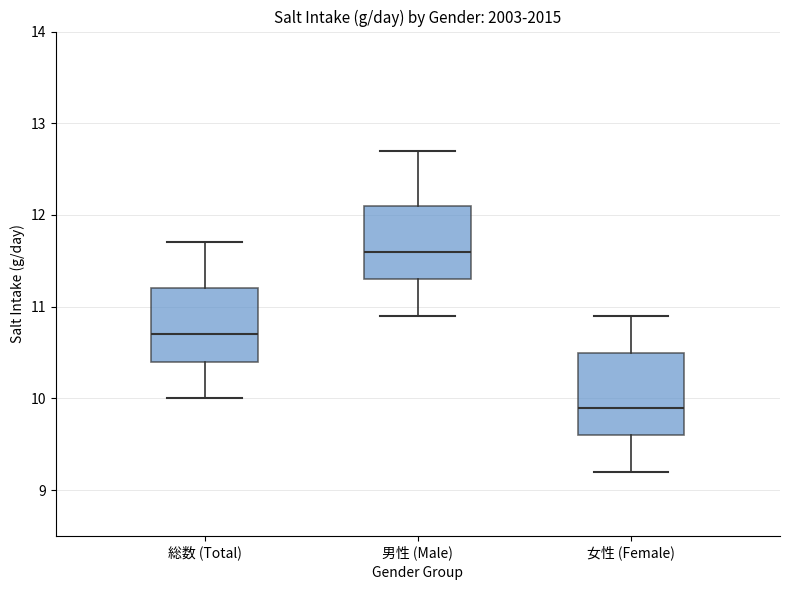

Which box is the tallest, from its lower edge to its upper edge?

女性 (Female)